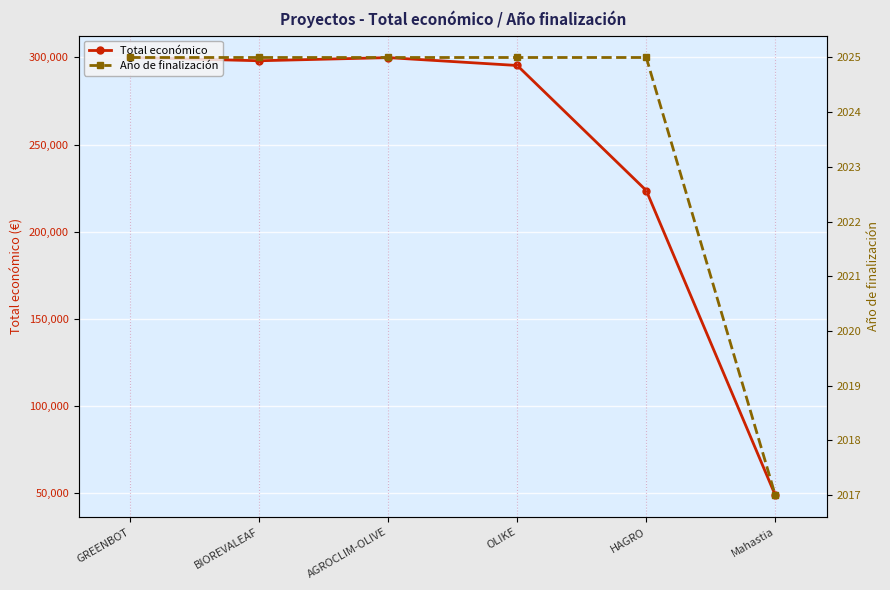

Where is the first local minimum for Total económico?

BIOREVALEAF